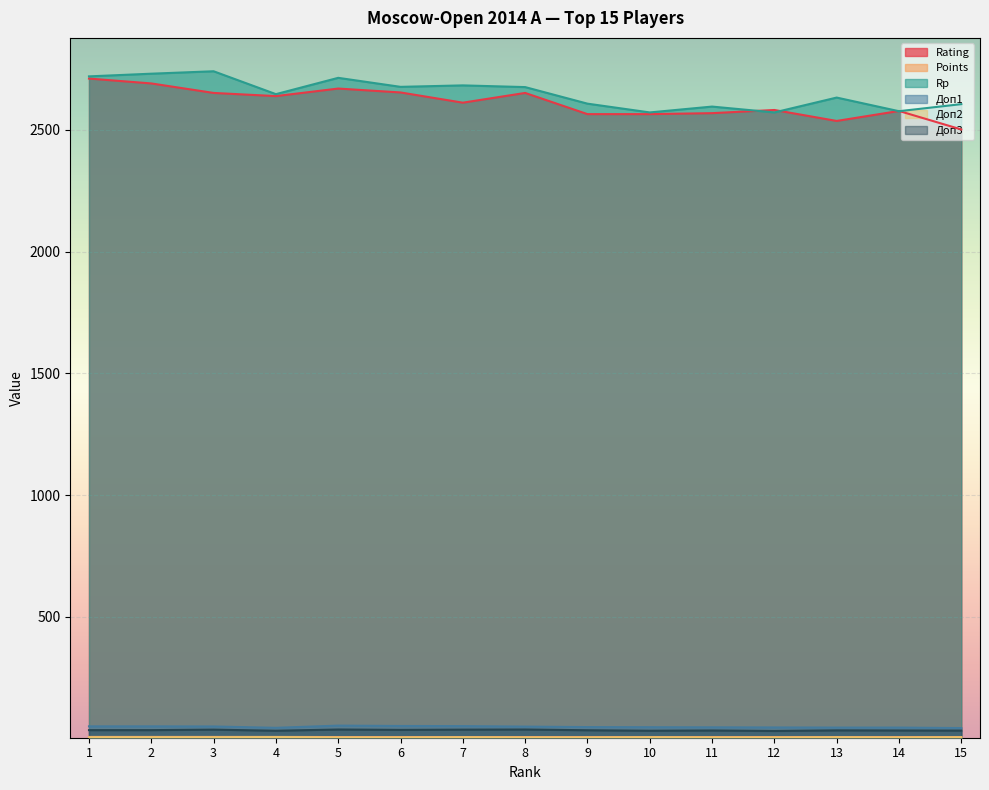

Reading left to right, extract all data points from this chart.

Rating: 1=2710.0	2=2690.0	3=2651.0	4=2638.0	5=2669.0	6=2653.0	7=2611.0	8=2651.0	9=2564.0	10=2564.0	11=2568.0	12=2581.0	13=2536.0	14=2577.0	15=2501.0
Points: 1=7.0	2=7.0	3=7.0	4=7.0	5=6.5	6=6.5	7=6.5	8=6.5	9=6.5	10=6.5	11=6.5	12=6.5	13=6.5	14=6.5	15=6.5
Rp: 1=2719.0	2=2730.0	3=2740.0	4=2646.0	5=2713.0	6=2676.0	7=2682.0	8=2675.0	9=2607.0	10=2571.0	11=2595.0	12=2571.0	13=2632.0	14=2576.0	15=2605.0
Доп1: 1=50.5	2=50.5	3=50.0	4=44.5	5=53.5	6=52.0	7=51.5	8=49.5	9=47.5	10=47.0	11=46.5	12=46.0	13=45.5	14=45.5	15=43.5
Доп2: 1=5.0	2=5.0	3=5.0	4=6.0	5=4.0	6=4.0	7=5.0	8=4.0	9=4.0	10=5.0	11=4.0	12=4.0	13=5.0	14=4.0	15=5.0
Доп3: 1=35.0	2=35.0	3=37.0	4=32.5	5=37.5	6=36.0	7=37.0	8=37.5	9=34.5	10=32.5	11=33.5	12=31.5	13=34.0	14=33.5	15=33.0